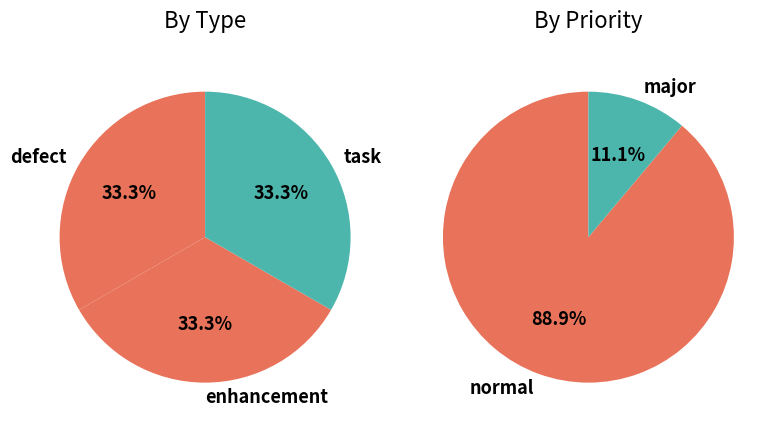

The defect slice represents 14% of the pie. True or false?

False